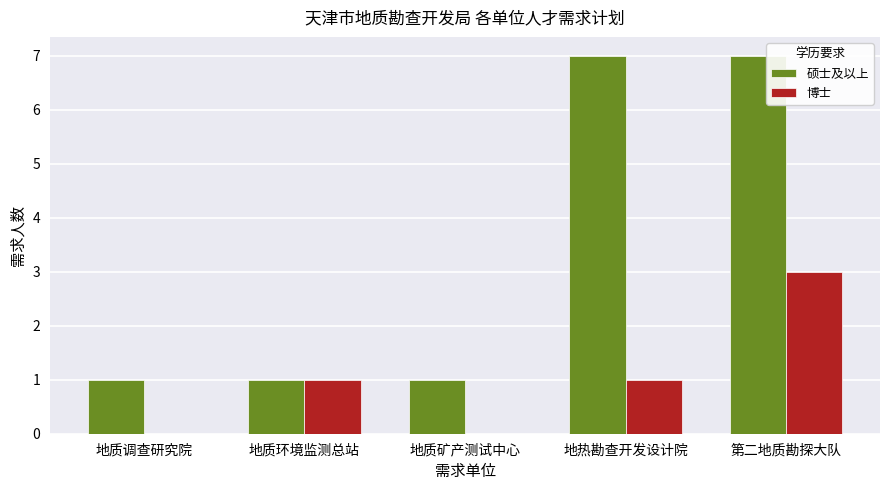

What are all the series names shown in the legend?

硕士及以上, 博士